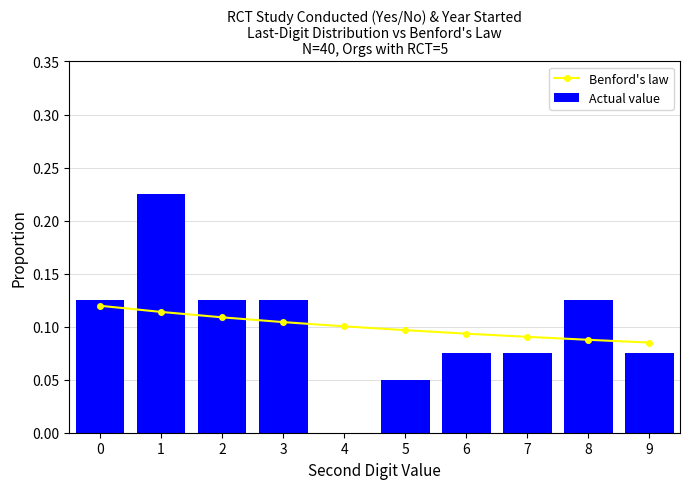

Which series has the largest range (max minus min)?

Actual value